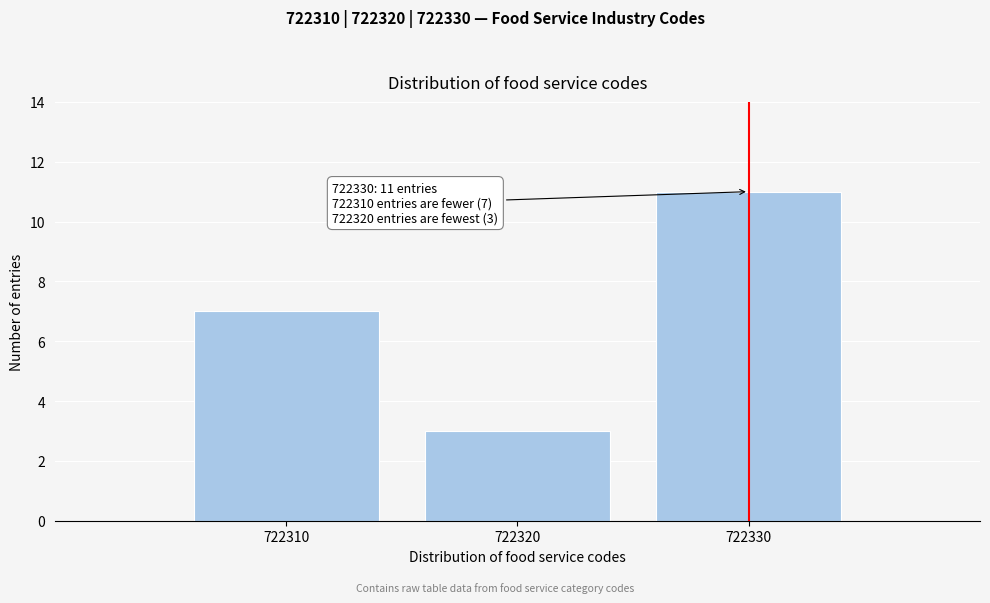

Reading left to right, transcribe all the data shown in this chart.

7	3	11